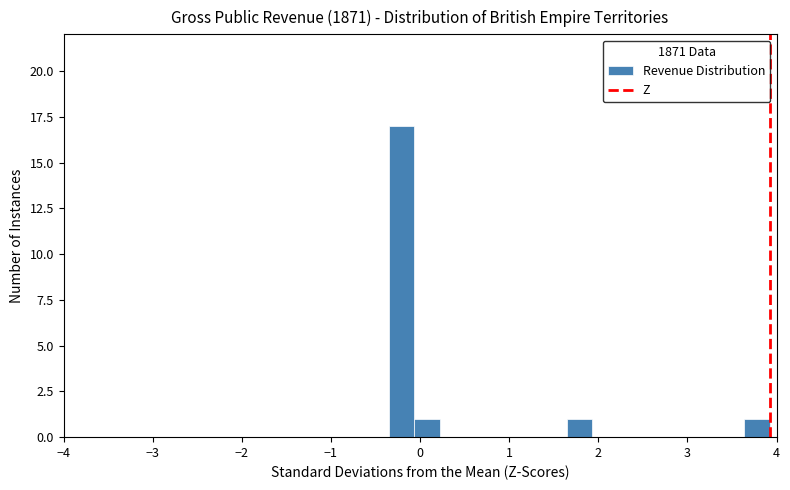

Read against the x-axis, roughly where is the centre of the tallest bar?

-0.2